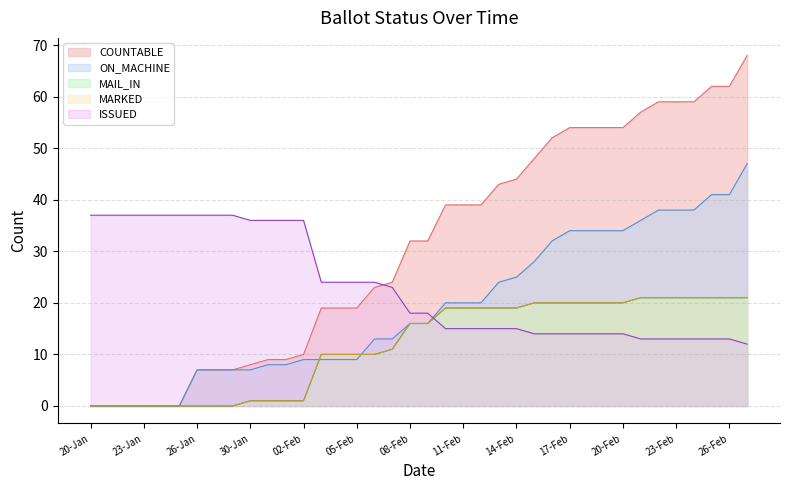

Reading right to left, what are all the values shown in this chart?

COUNTABLE: 27-Feb=68	26-Feb=62	25-Feb=62	24-Feb=59	23-Feb=59	22-Feb=59	21-Feb=57	20-Feb=54	19-Feb=54	18-Feb=54	17-Feb=54	16-Feb=52	15-Feb=48	14-Feb=44	13-Feb=43	12-Feb=39	11-Feb=39	10-Feb=39	09-Feb=32	08-Feb=32	07-Feb=24	06-Feb=23	05-Feb=19	04-Feb=19	03-Feb=19	02-Feb=10	01-Feb=9	31-Jan=9	30-Jan=8	29-Jan=7	27-Jan=7	26-Jan=7	25-Jan=0	24-Jan=0	23-Jan=0	22-Jan=0	21-Jan=0	20-Jan=0
ON_MACHINE: 27-Feb=47	26-Feb=41	25-Feb=41	24-Feb=38	23-Feb=38	22-Feb=38	21-Feb=36	20-Feb=34	19-Feb=34	18-Feb=34	17-Feb=34	16-Feb=32	15-Feb=28	14-Feb=25	13-Feb=24	12-Feb=20	11-Feb=20	10-Feb=20	09-Feb=16	08-Feb=16	07-Feb=13	06-Feb=13	05-Feb=9	04-Feb=9	03-Feb=9	02-Feb=9	01-Feb=8	31-Jan=8	30-Jan=7	29-Jan=7	27-Jan=7	26-Jan=7	25-Jan=0	24-Jan=0	23-Jan=0	22-Jan=0	21-Jan=0	20-Jan=0
MAIL_IN: 27-Feb=21	26-Feb=21	25-Feb=21	24-Feb=21	23-Feb=21	22-Feb=21	21-Feb=21	20-Feb=20	19-Feb=20	18-Feb=20	17-Feb=20	16-Feb=20	15-Feb=20	14-Feb=19	13-Feb=19	12-Feb=19	11-Feb=19	10-Feb=19	09-Feb=16	08-Feb=16	07-Feb=11	06-Feb=10	05-Feb=10	04-Feb=10	03-Feb=10	02-Feb=1	01-Feb=1	31-Jan=1	30-Jan=1	29-Jan=0	27-Jan=0	26-Jan=0	25-Jan=0	24-Jan=0	23-Jan=0	22-Jan=0	21-Jan=0	20-Jan=0
MARKED: 27-Feb=21	26-Feb=21	25-Feb=21	24-Feb=21	23-Feb=21	22-Feb=21	21-Feb=21	20-Feb=20	19-Feb=20	18-Feb=20	17-Feb=20	16-Feb=20	15-Feb=20	14-Feb=19	13-Feb=19	12-Feb=19	11-Feb=19	10-Feb=19	09-Feb=16	08-Feb=16	07-Feb=11	06-Feb=10	05-Feb=10	04-Feb=10	03-Feb=10	02-Feb=1	01-Feb=1	31-Jan=1	30-Jan=1	29-Jan=0	27-Jan=0	26-Jan=0	25-Jan=0	24-Jan=0	23-Jan=0	22-Jan=0	21-Jan=0	20-Jan=0
ISSUED: 27-Feb=12	26-Feb=13	25-Feb=13	24-Feb=13	23-Feb=13	22-Feb=13	21-Feb=13	20-Feb=14	19-Feb=14	18-Feb=14	17-Feb=14	16-Feb=14	15-Feb=14	14-Feb=15	13-Feb=15	12-Feb=15	11-Feb=15	10-Feb=15	09-Feb=18	08-Feb=18	07-Feb=23	06-Feb=24	05-Feb=24	04-Feb=24	03-Feb=24	02-Feb=36	01-Feb=36	31-Jan=36	30-Jan=36	29-Jan=37	27-Jan=37	26-Jan=37	25-Jan=37	24-Jan=37	23-Jan=37	22-Jan=37	21-Jan=37	20-Jan=37